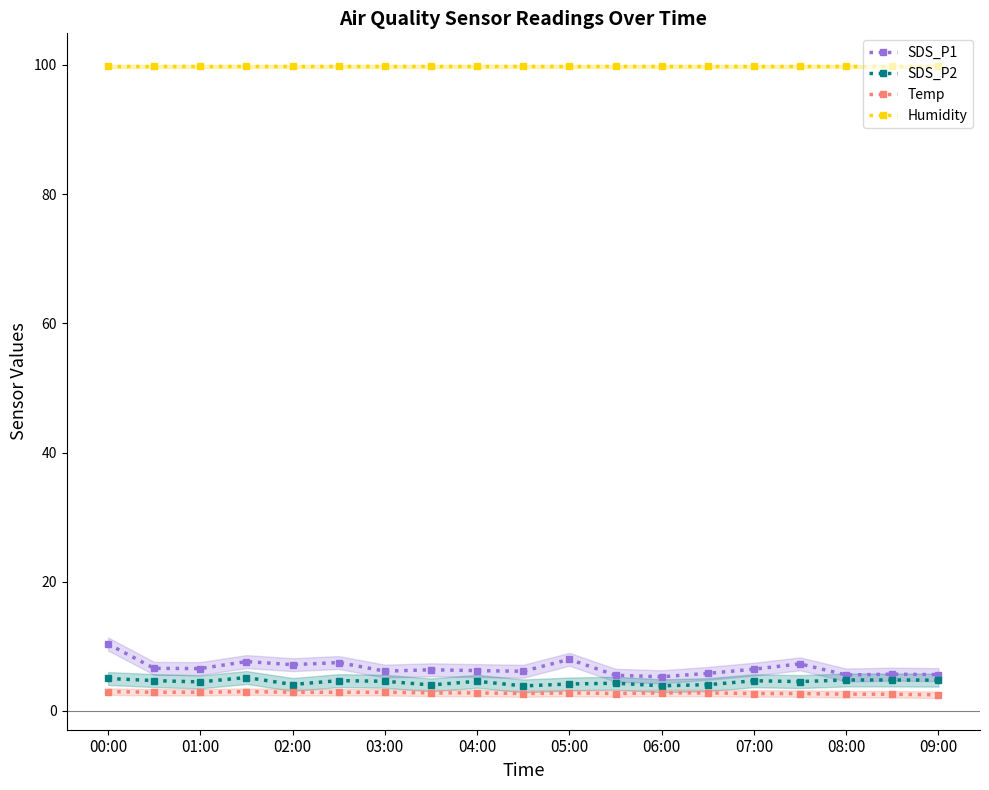

True or false: SDS_P1 and Humidity cross at least once.

False